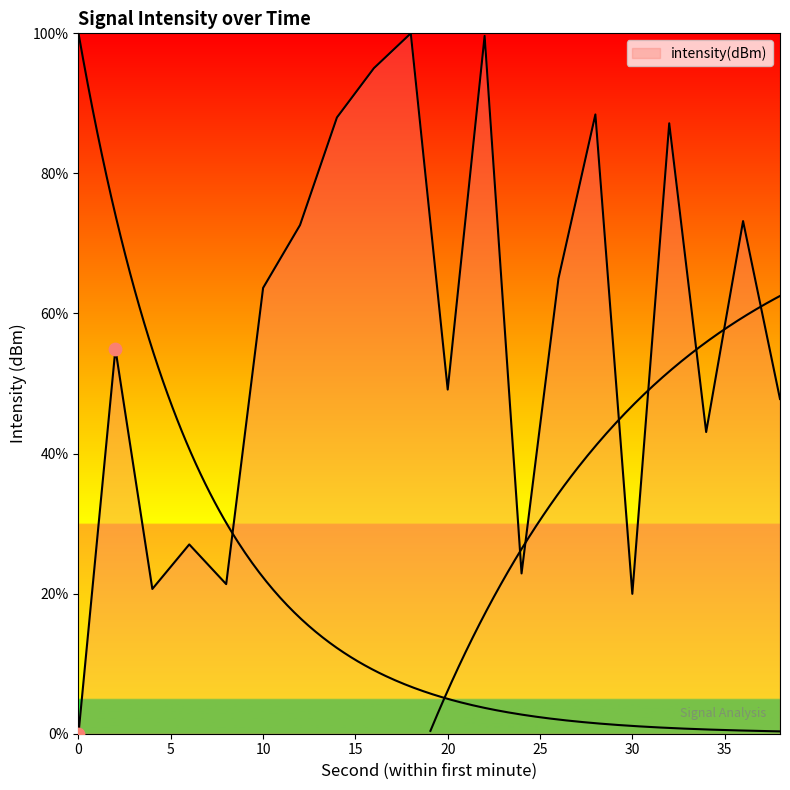

Approximately how many times larger is the value at 12 compared to 6?

2.7